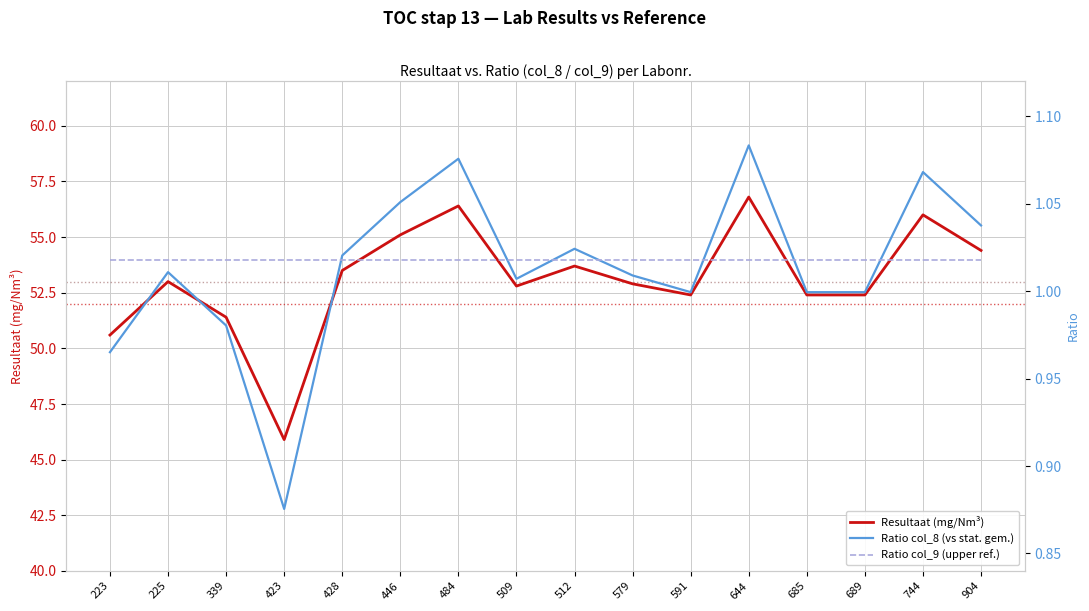

True or false: Resultaat (mg/Nm³) has more than 2 interior local peaks.

True